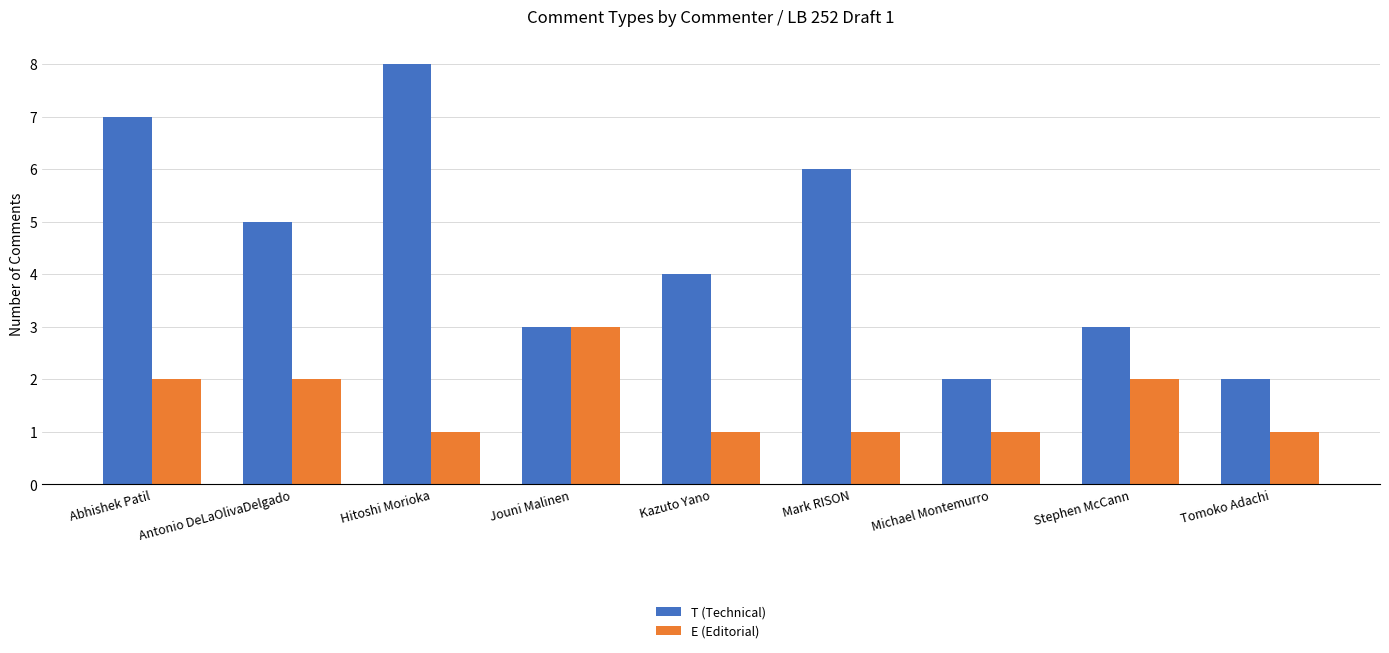

What is the maximum value shown in the chart?

8